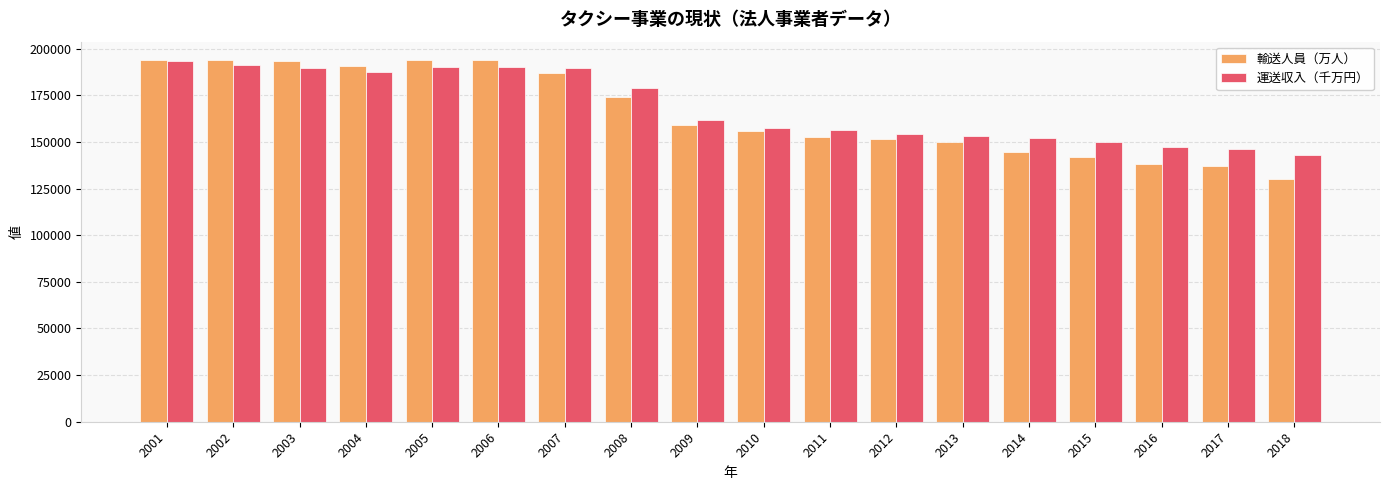

Read the 輸送人員（万人） value at 2018.

130104